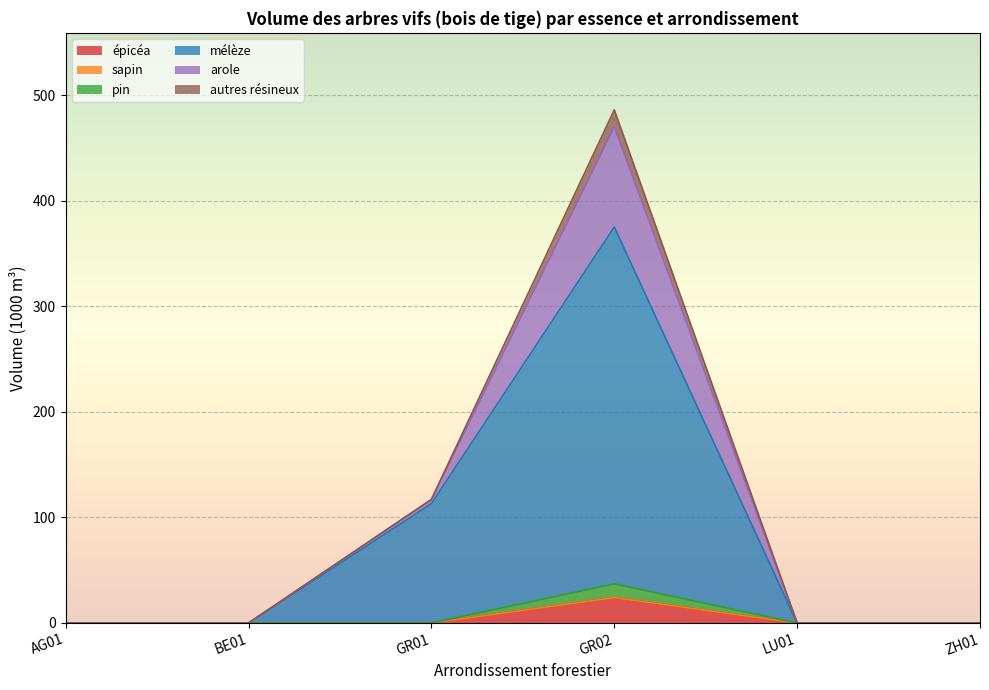

Where is épicéa nearest to the value 12?

AG01